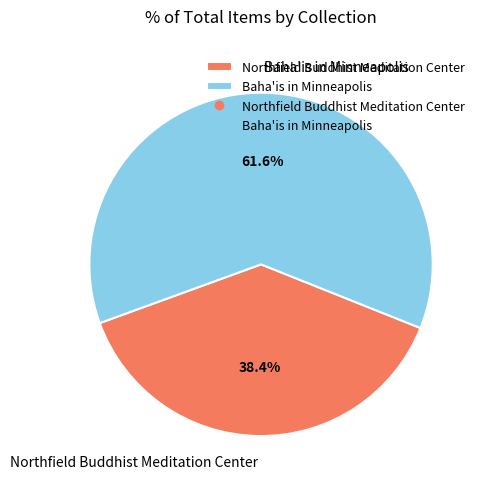

Is it true that Baha'is in Minneapolis is 56% of the pie?

False